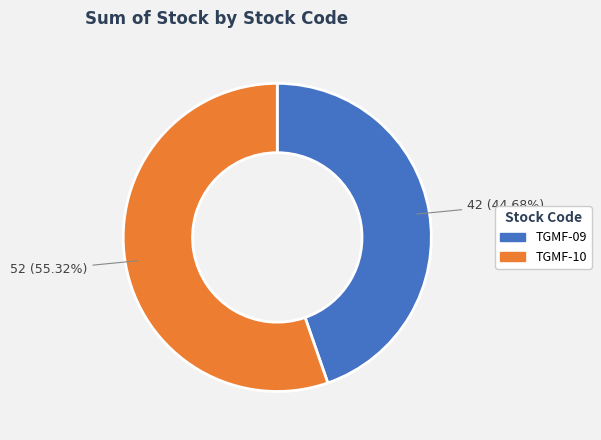

Which category accounts for the majority?

TGMF-10